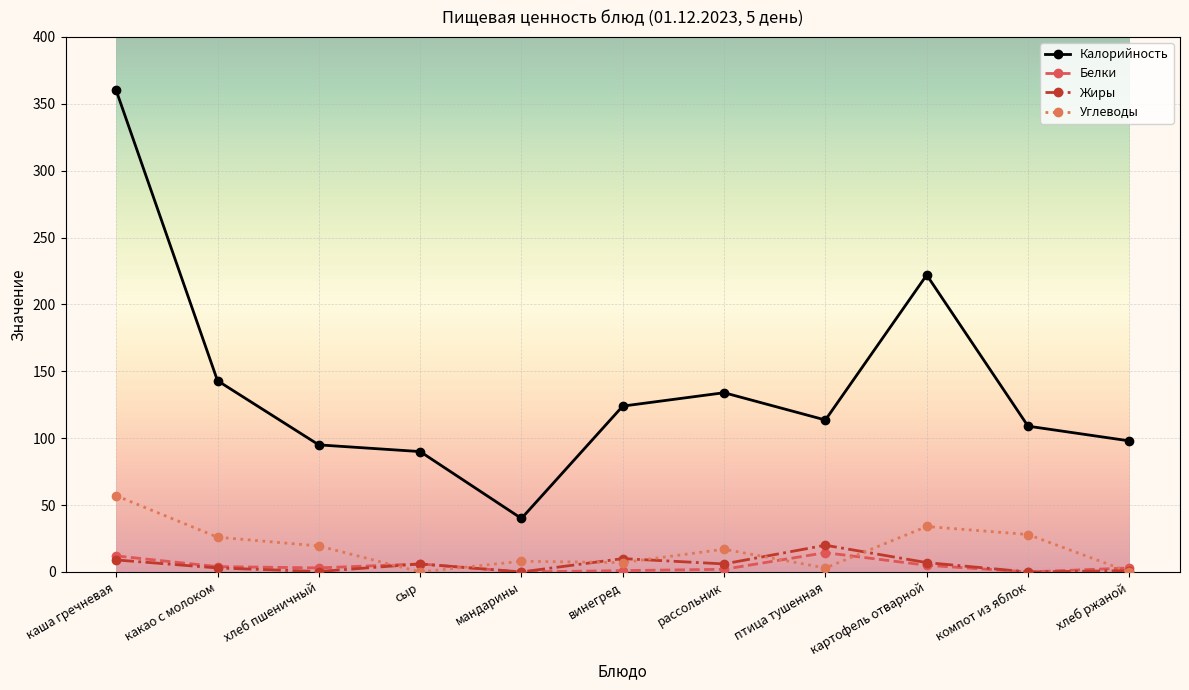

What position from the right is хлеб пшеничный?

9